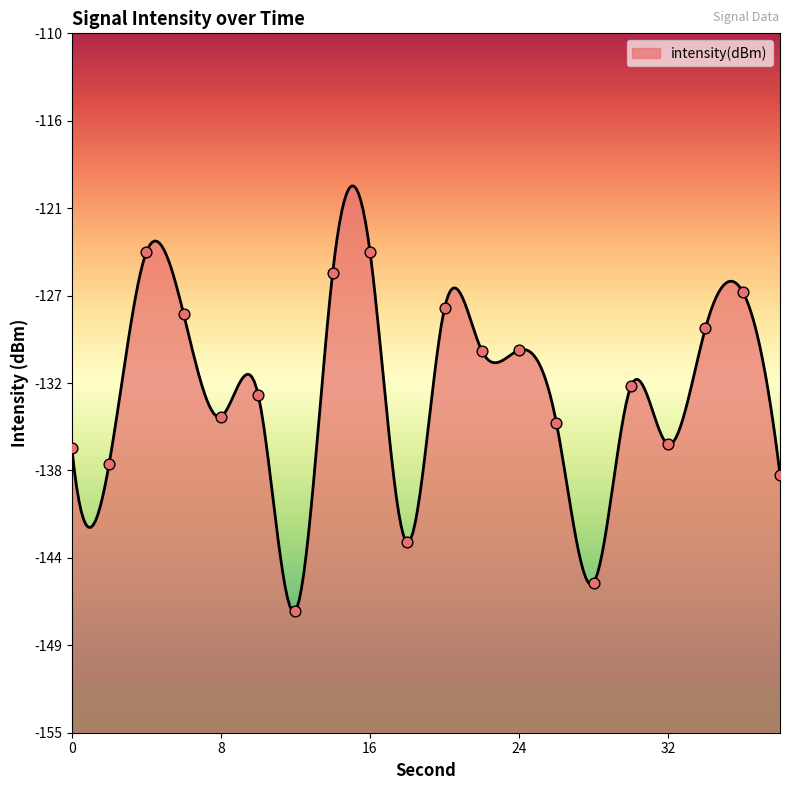

What is the change in value from 10 to 24?

+2.9